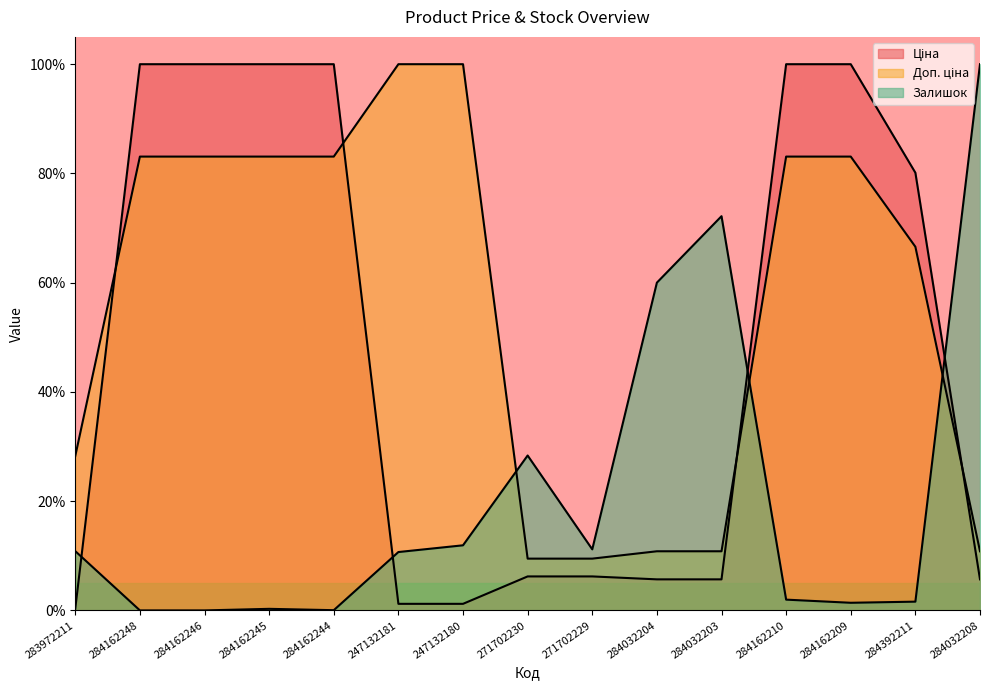

How many lines are shown in the chart?

3